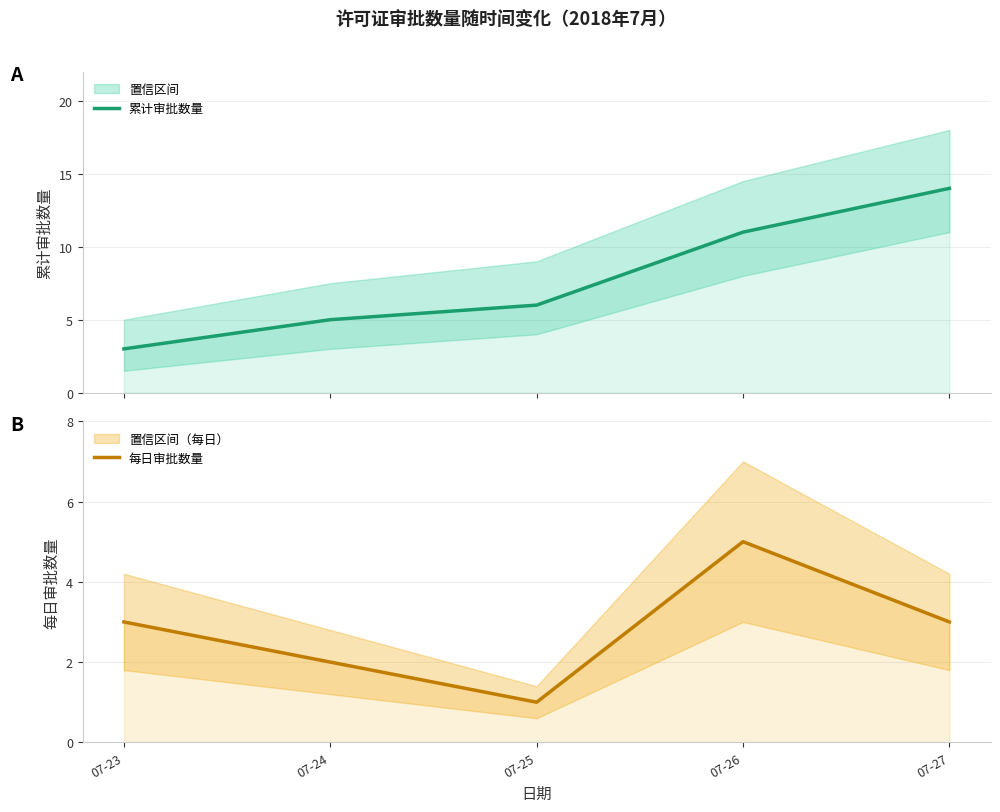

Between 07-23 and 07-26, which series saw the biggest shift?

累计审批数量